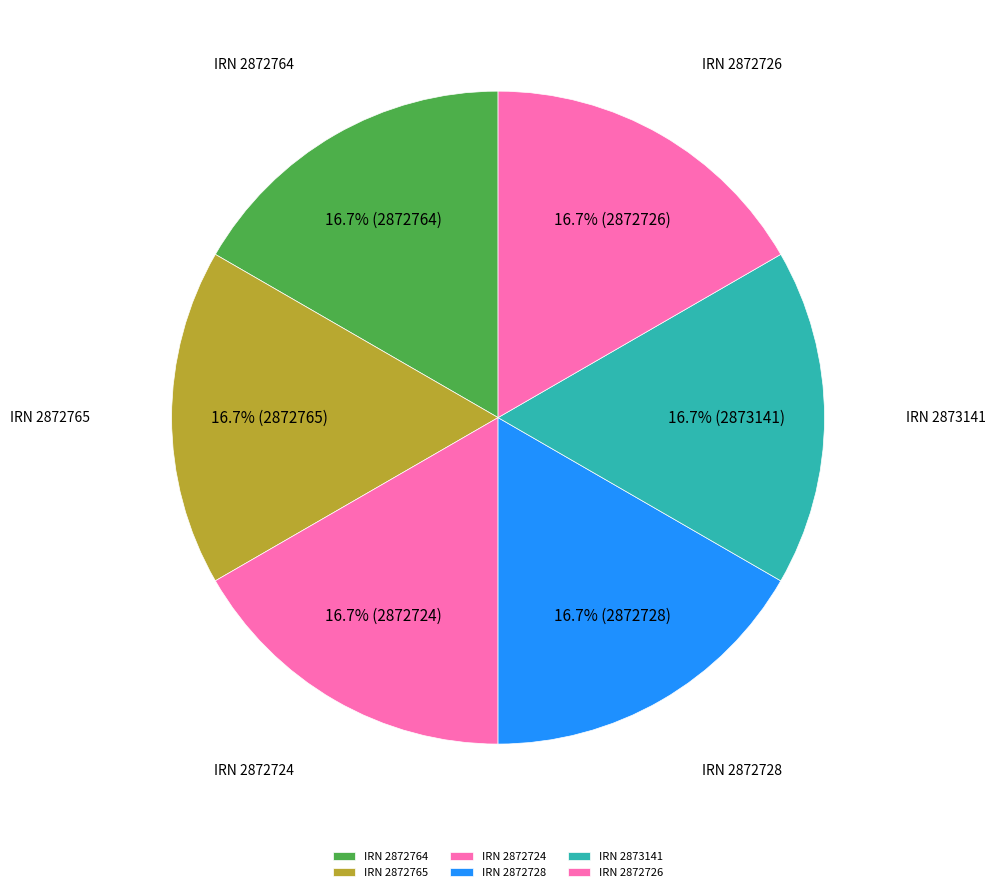

What is the ratio of the value at IRN 2872765 to the value at IRN 2872726?

1.0